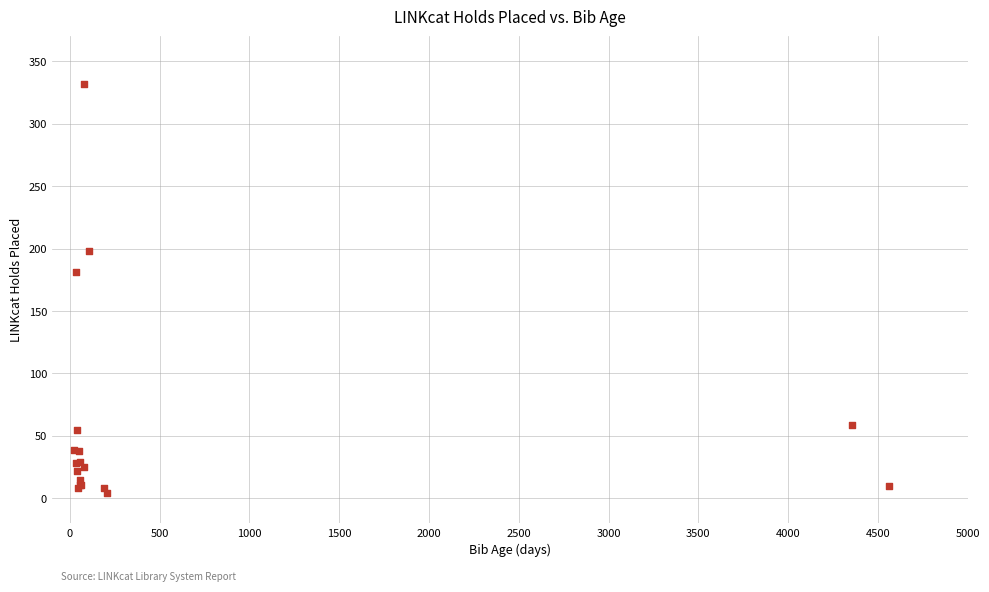

What Y value in the scatter plot is closest to 168?

181